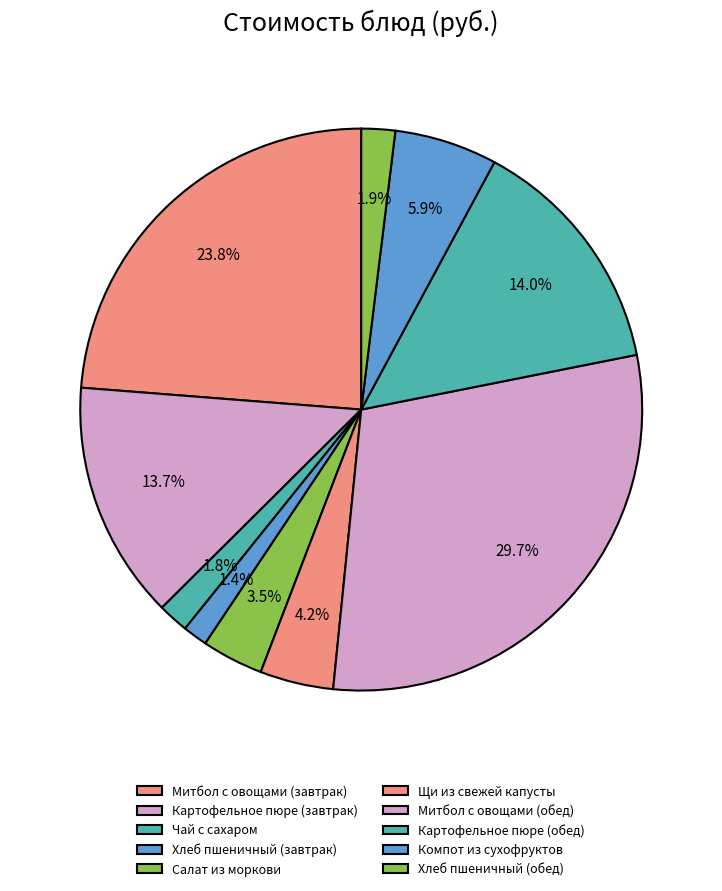

Which category has the biggest portion of the pie?

Митбол с овощами (обед)